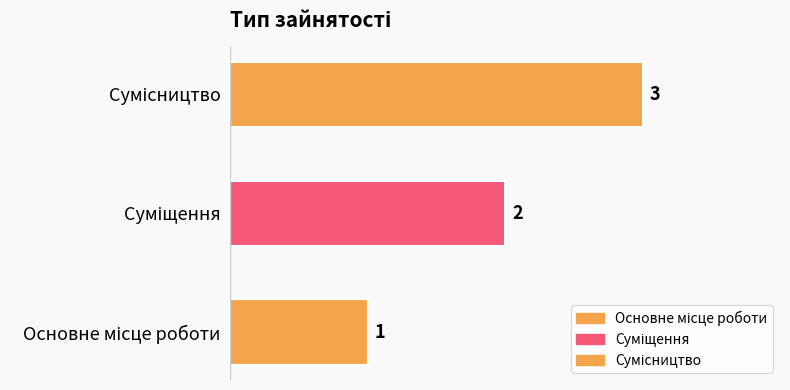

How many categories are shown in the chart?

3